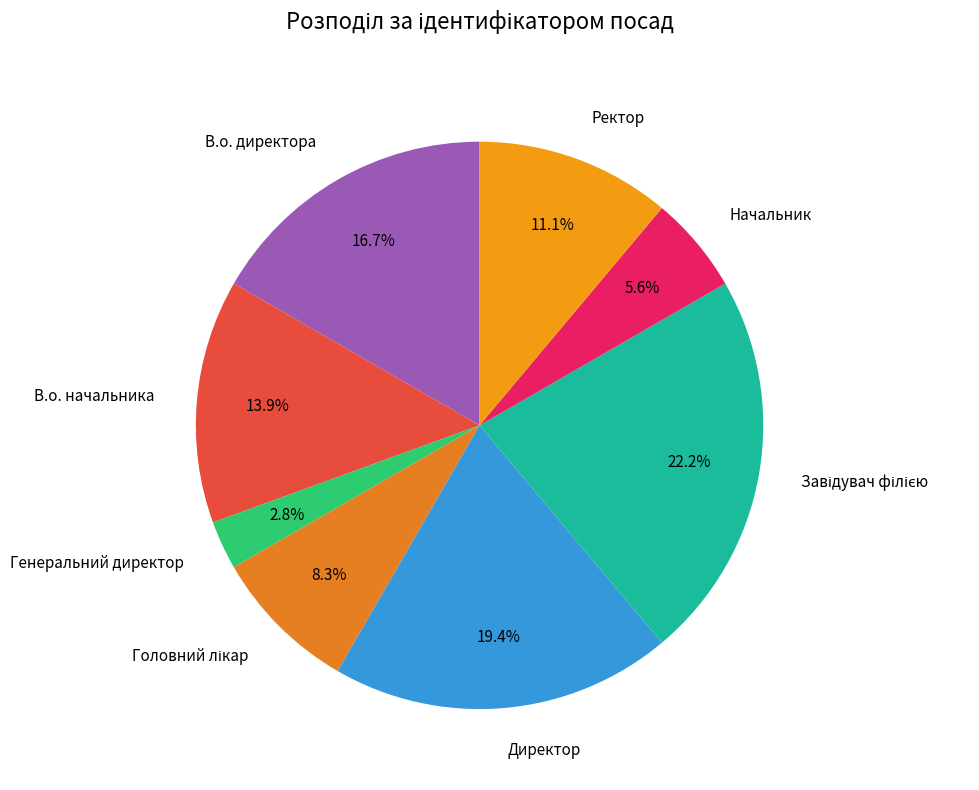

Which category has the smallest portion of the pie?

Генеральний директор